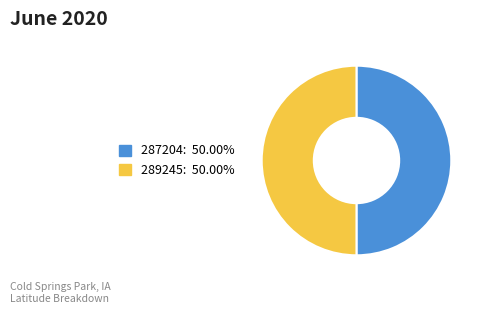

What is the ratio of the value at 287204 to the value at 289245?

1.0